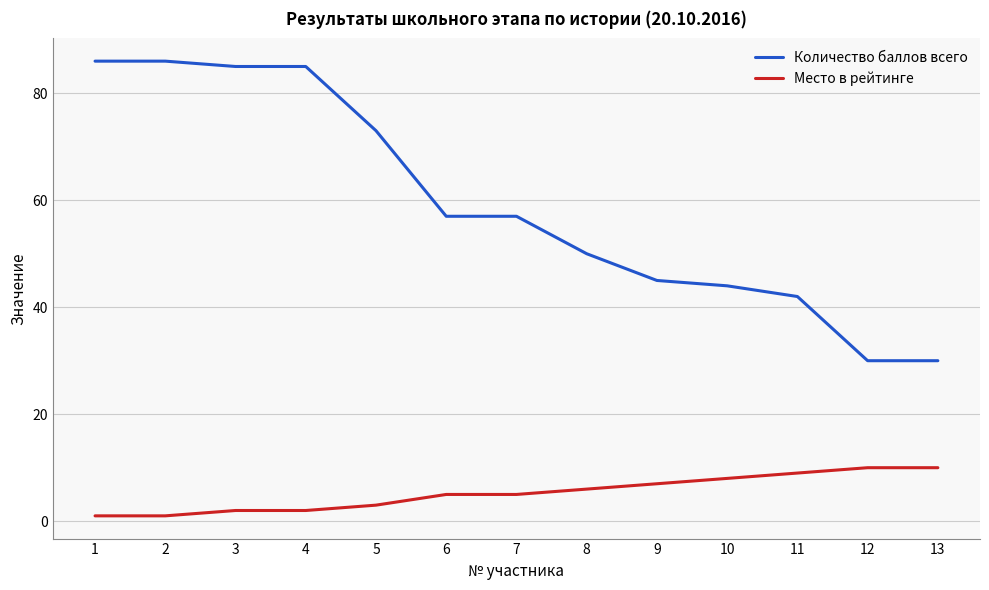

Reading left to right, transcribe all the data shown in this chart.

Количество баллов всего: 1=86	2=86	3=85	4=85	5=73	6=57	7=57	8=50	9=45	10=44	11=42	12=30	13=30
Место в рейтинге: 1=1	2=1	3=2	4=2	5=3	6=5	7=5	8=6	9=7	10=8	11=9	12=10	13=10